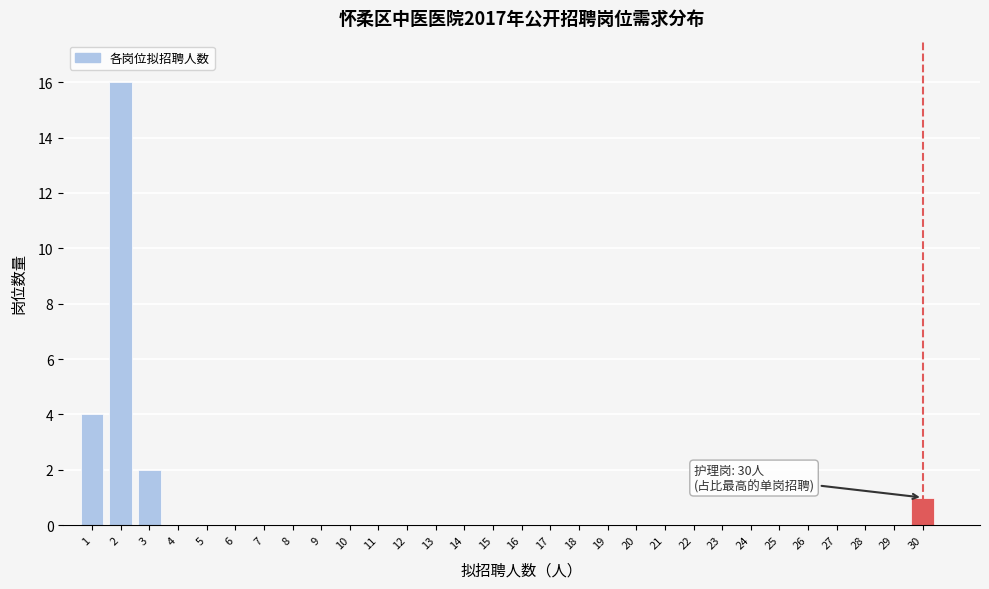

Reading right to left, what are all the values shown in this chart?

30=1	29=0	28=0	27=0	26=0	25=0	24=0	23=0	22=0	21=0	20=0	19=0	18=0	17=0	16=0	15=0	14=0	13=0	12=0	11=0	10=0	9=0	8=0	7=0	6=0	5=0	4=0	3=2	2=16	1=4